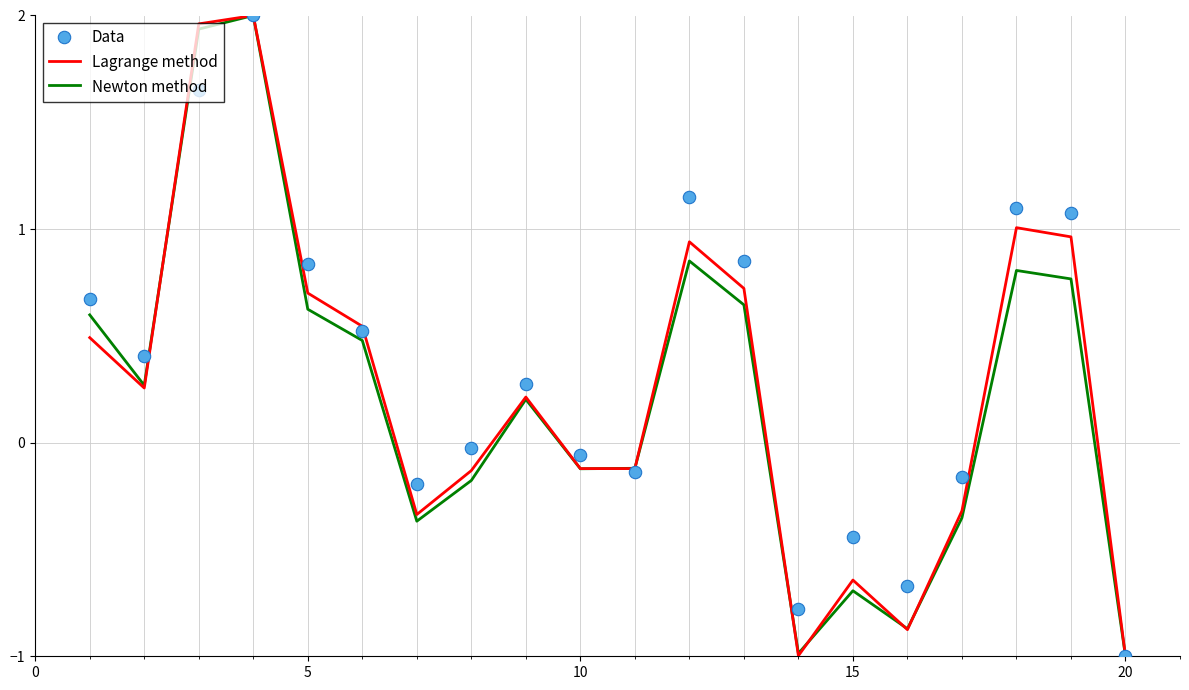

What is the lowest value of the Lagrange method series?

-1.0